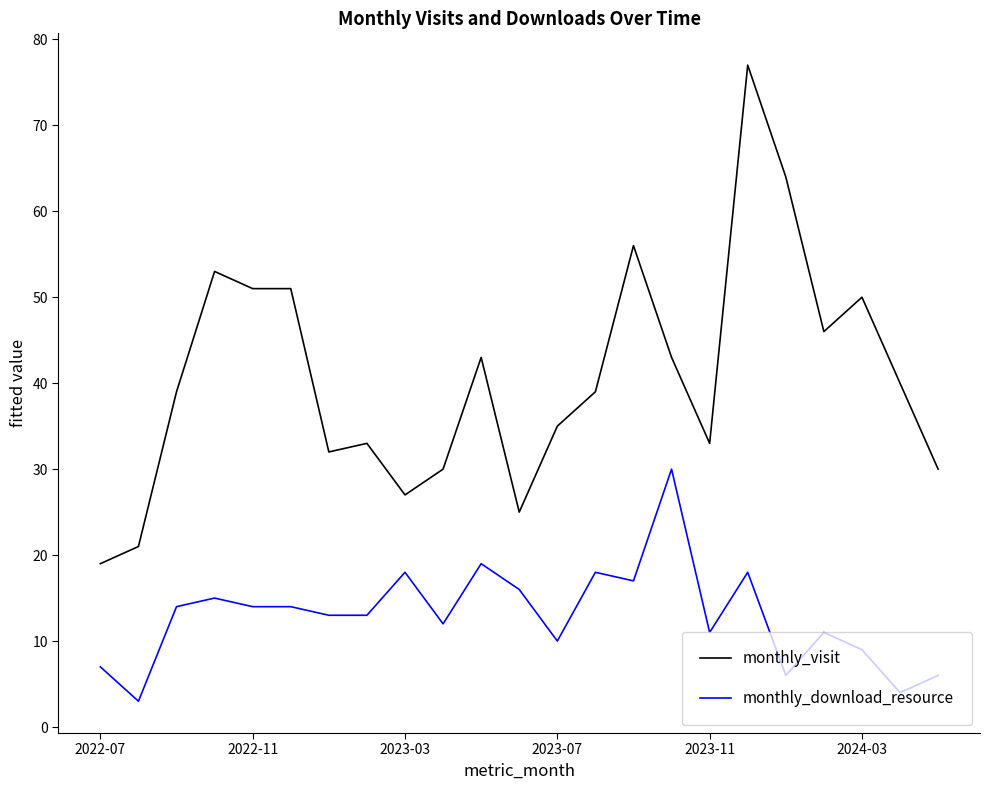

What is the difference between the maximum and minimum values in the monthly_download_resource series?

27